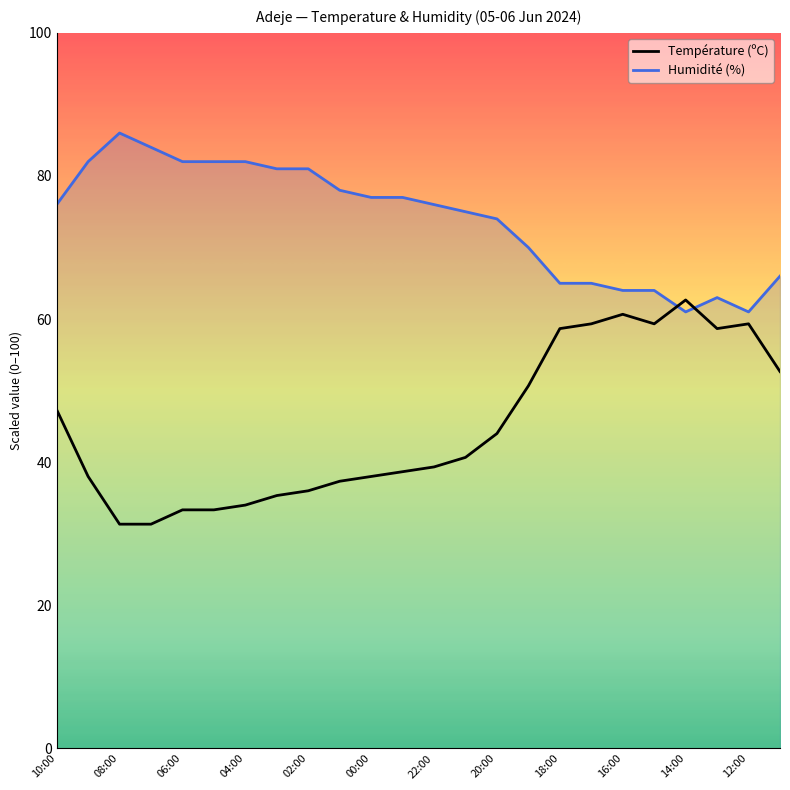

What is the value of the Humidité (%) point at the 6th from the left?

82.0